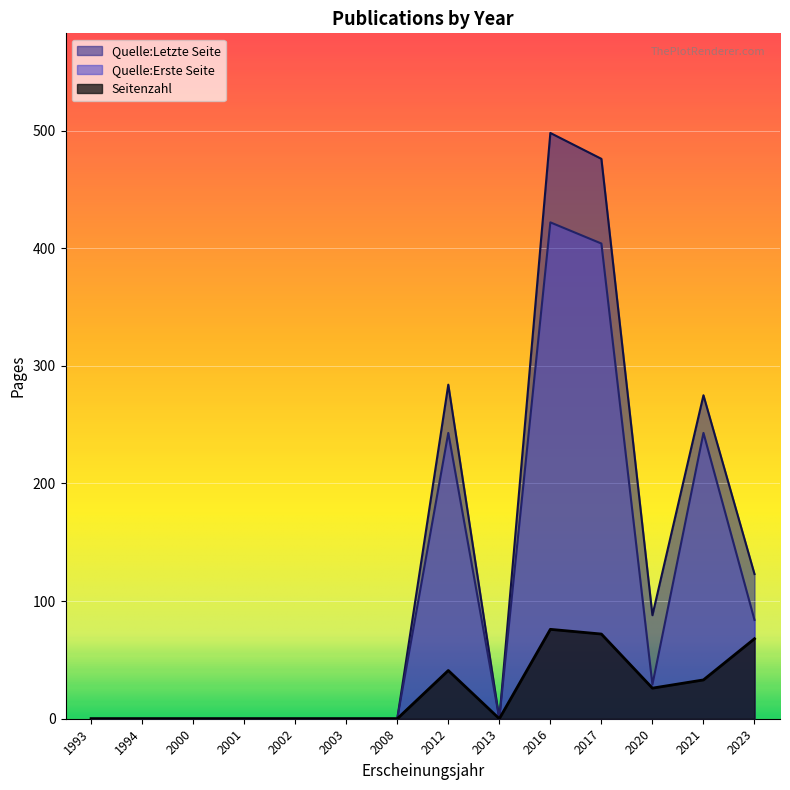

How many interior local valleys does the Seitenzahl series have?

3